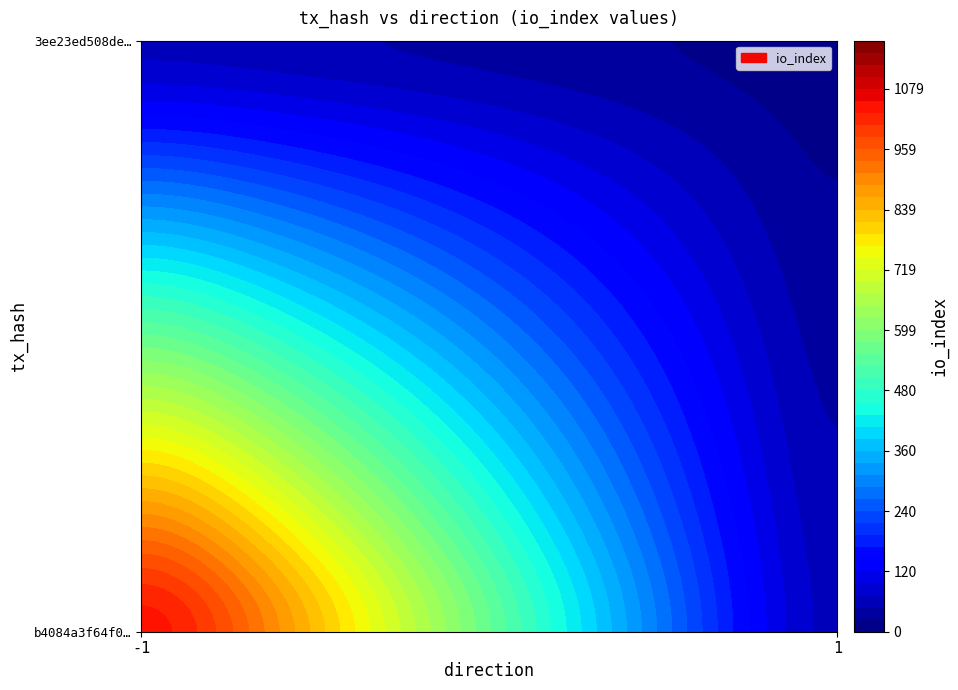

Rank the series by their maximum value, from lowest to highest.

3ee23ed508dec3c3bf4dc09dc245d604b4f2c48, b4084a3f64f0a156b7c94ba78722c294af62223